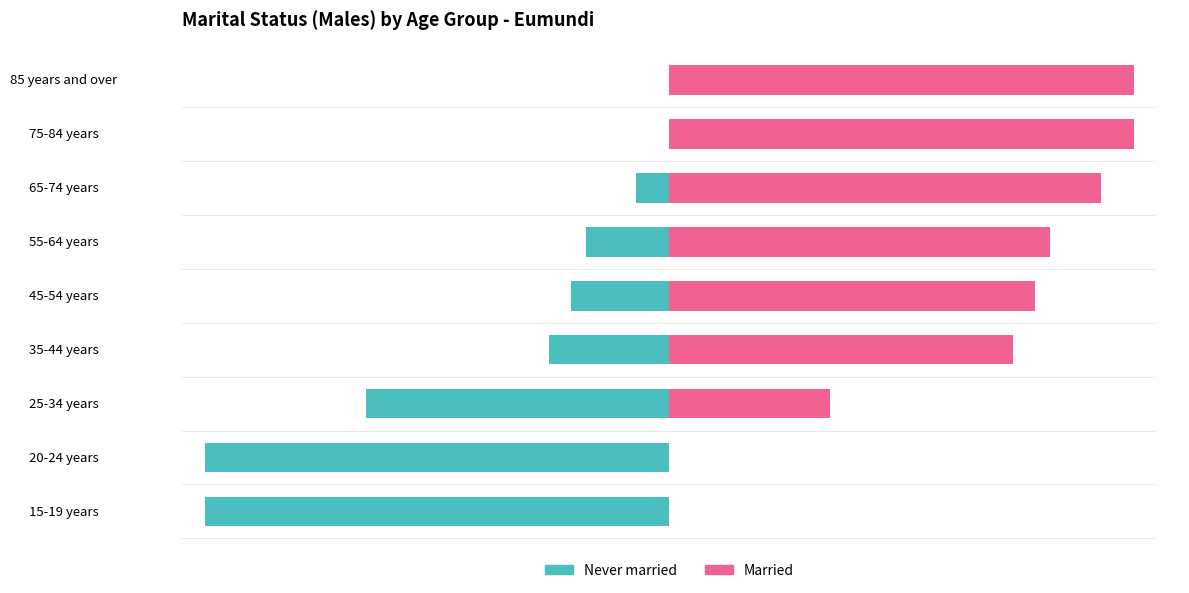

The Married series shows 25.8 at 45-54 years. True or false?

False